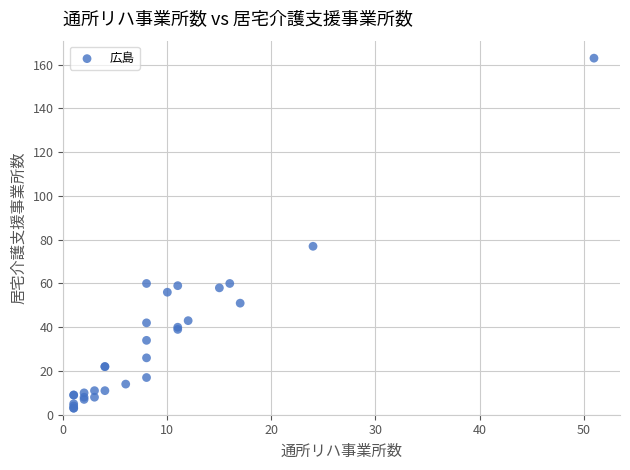

What Y value in the scatter plot is closest to 83?

77